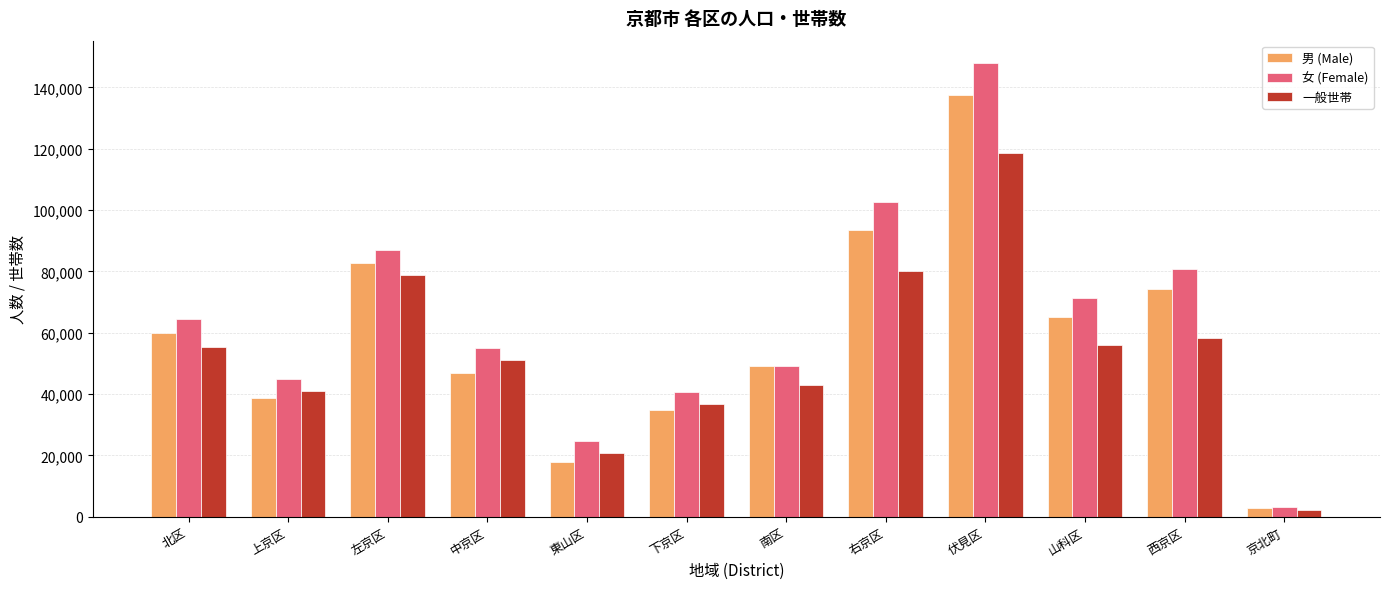

What is the difference between the 女 (Female) values at 上京区 and 左京区?

42130